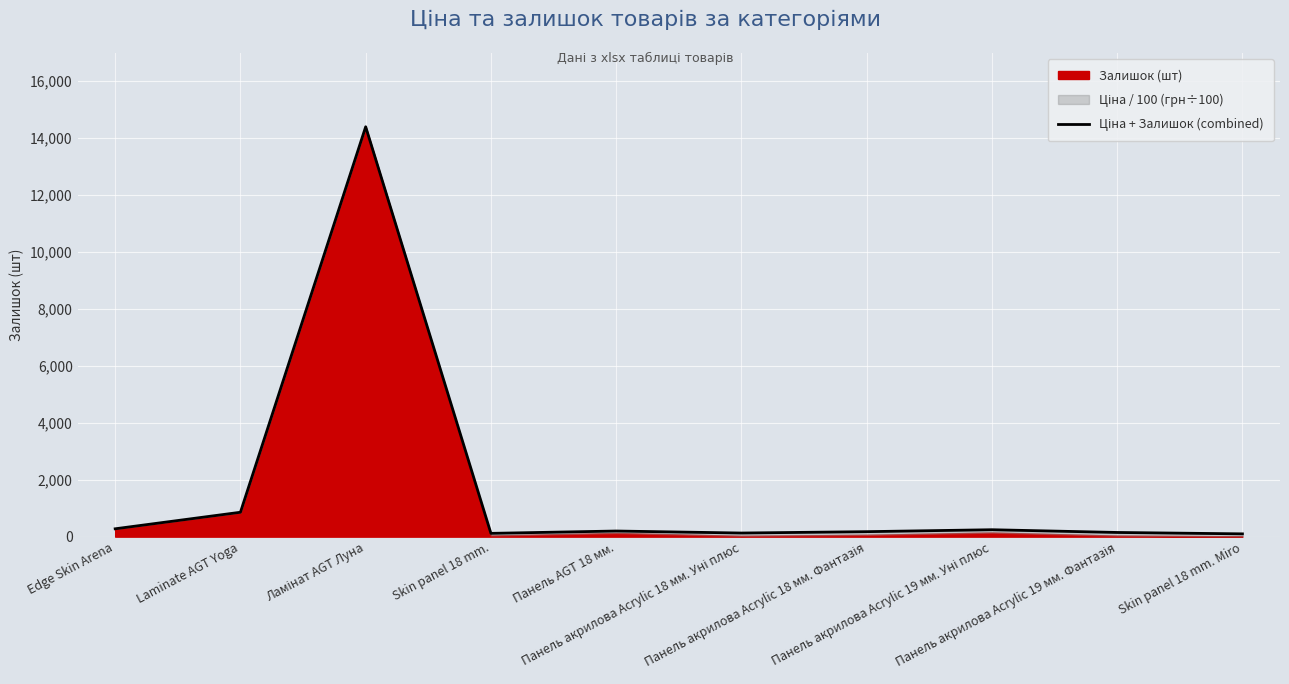

Does the chart display data point markers on the line(s)?

No